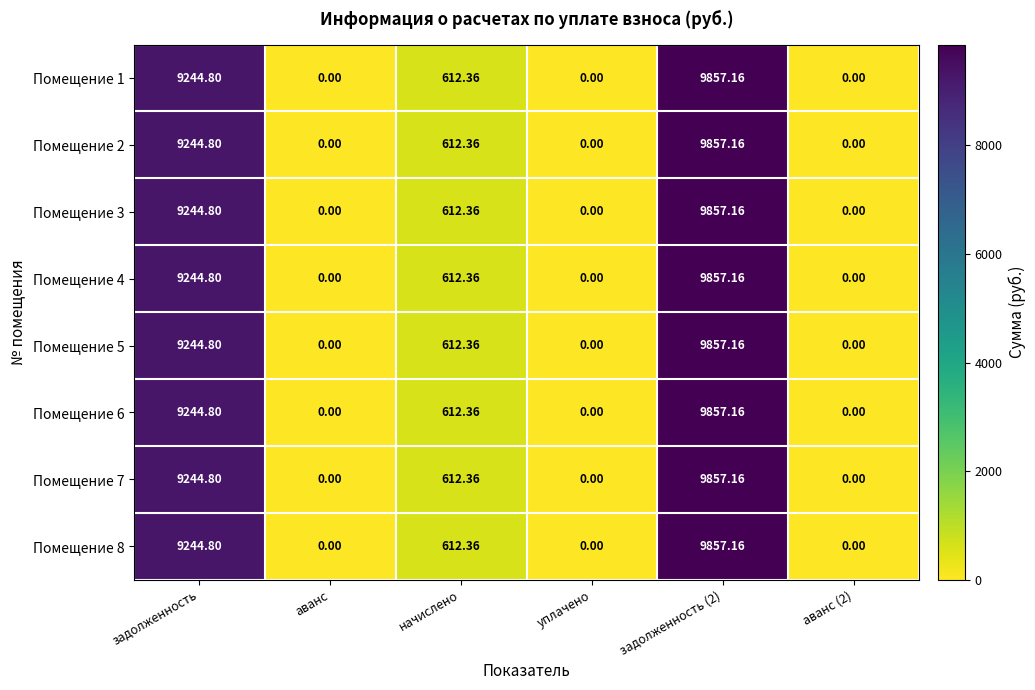

Where is Помещение 5 nearest to the value 4928?

начислено